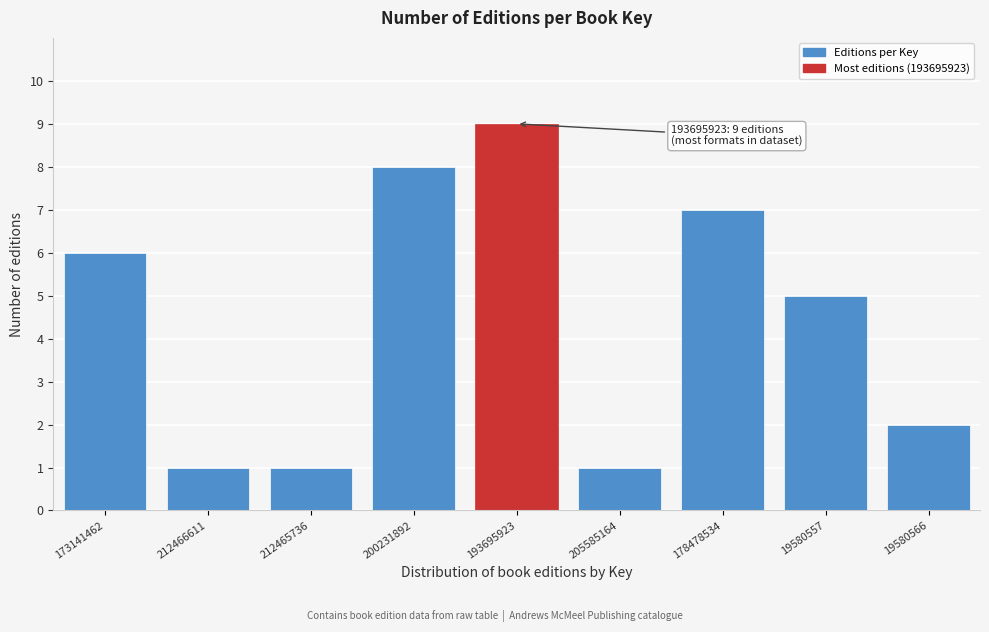

Reading left to right, transcribe all the data shown in this chart.

6	1	1	8	9	1	7	5	2